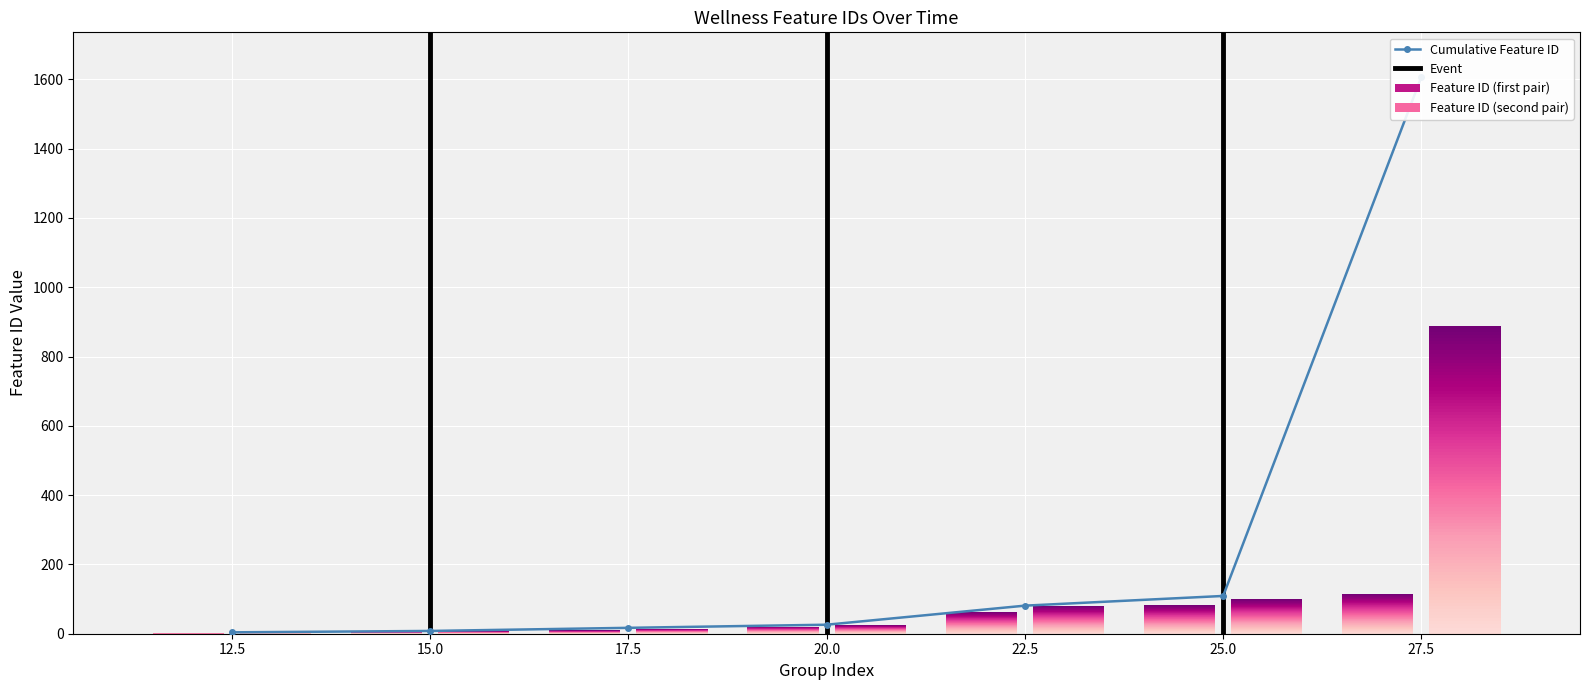

List the labels in order of value, smallest first.

1, 2, 3, 4, 5, 6, 7, 8, 9, 10, 11, 17, 20, 21, 24, 26, 58, 68, 79, 81, 82, 83, 89, 109, 114, 117, 170, 1607